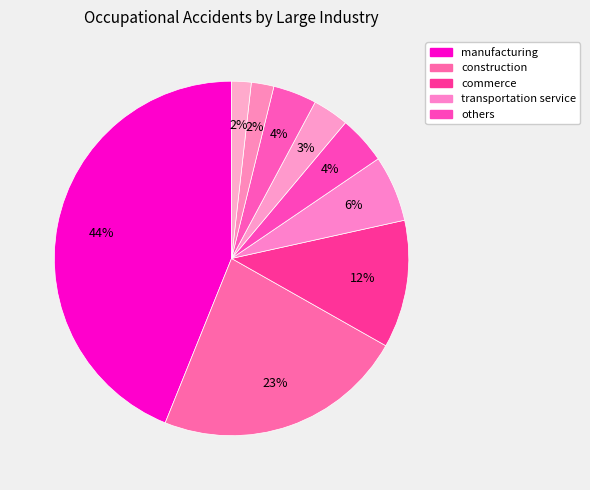

How many slices are in this pie chart?

9